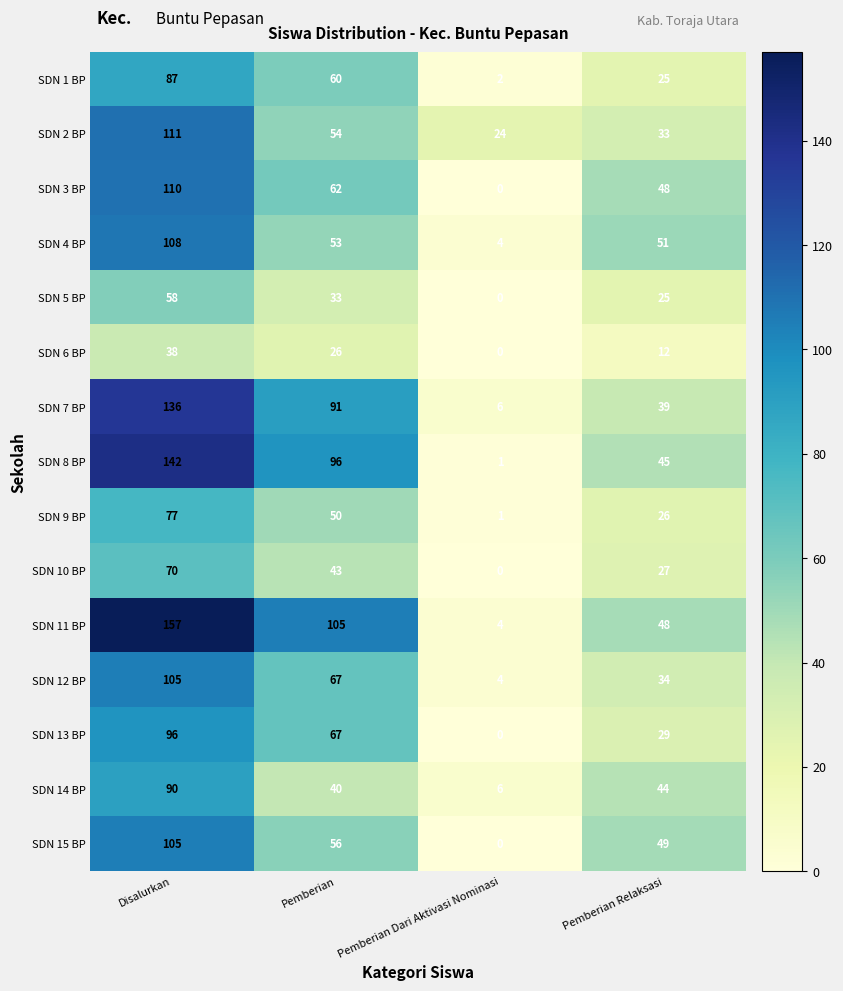

Count the SDN 13 BP values in the range 29 to 96.

3